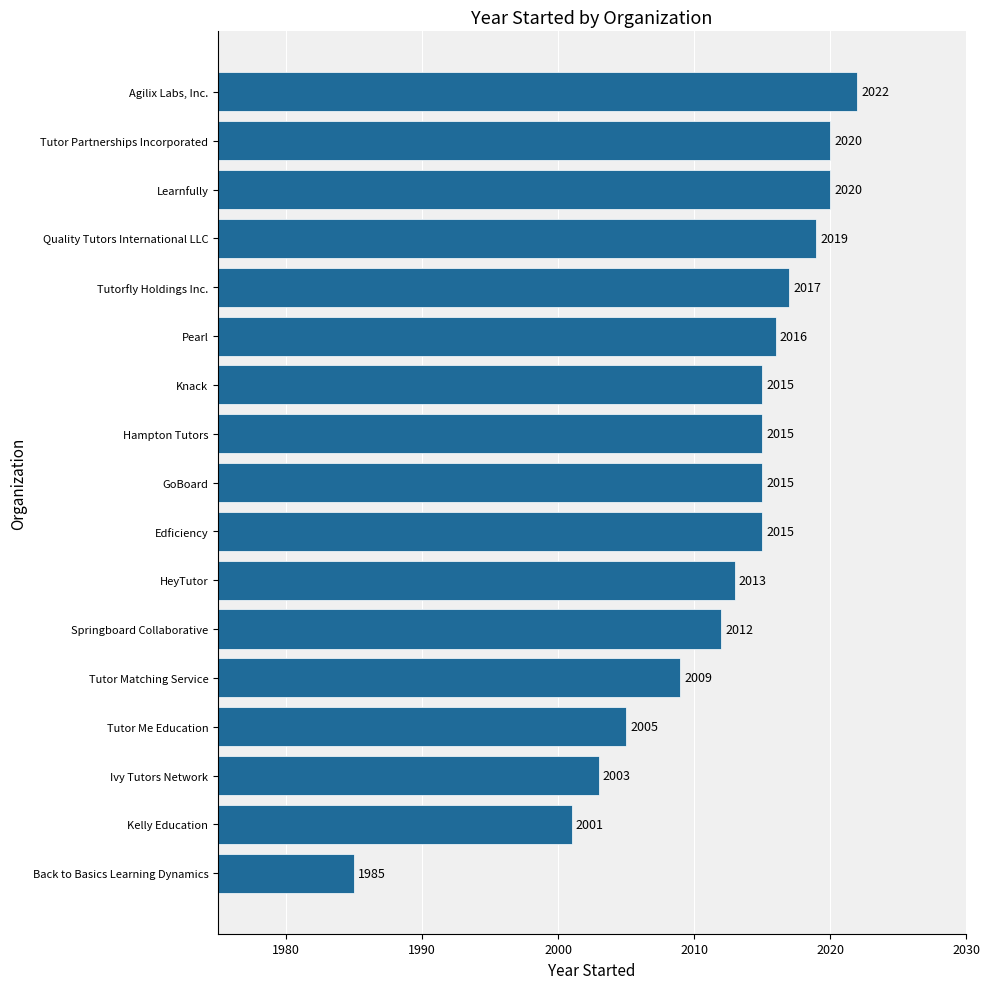

Where is the data nearest to the value 2003?

Ivy Tutors Network